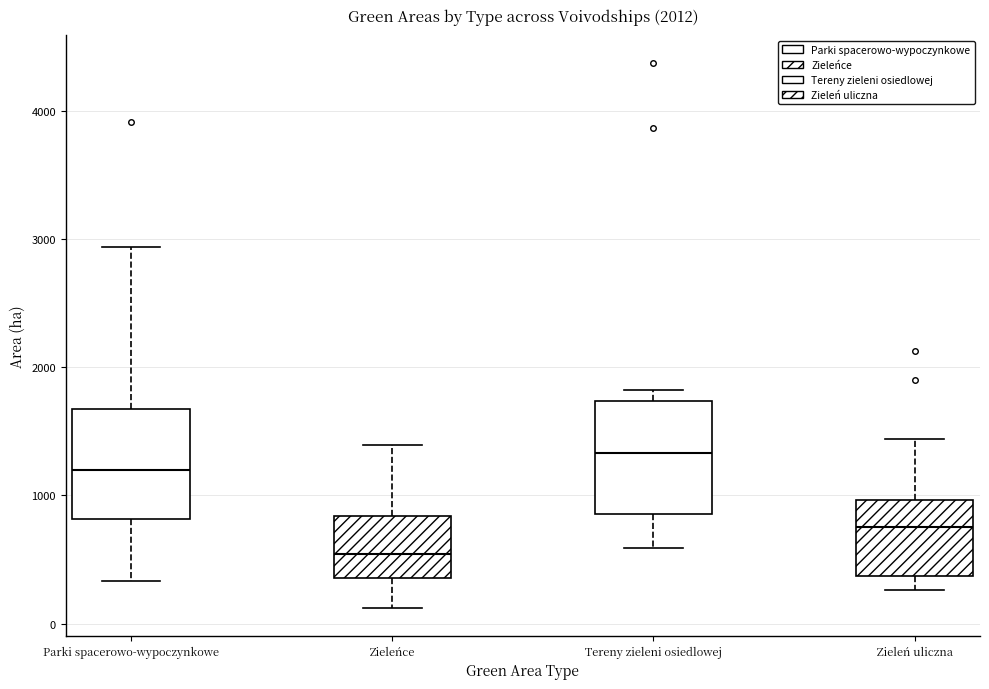

Which box has the highest median line?

Tereny zieleni osiedlowej